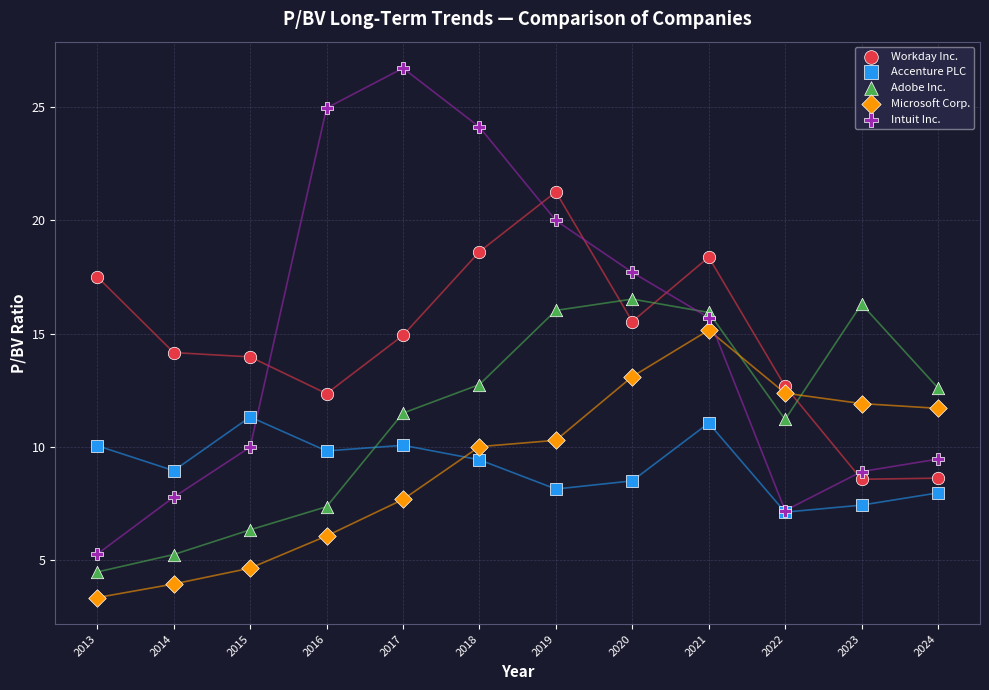

What are all the series names shown in the legend?

Workday Inc., Accenture PLC, Adobe Inc., Microsoft Corp., Intuit Inc.